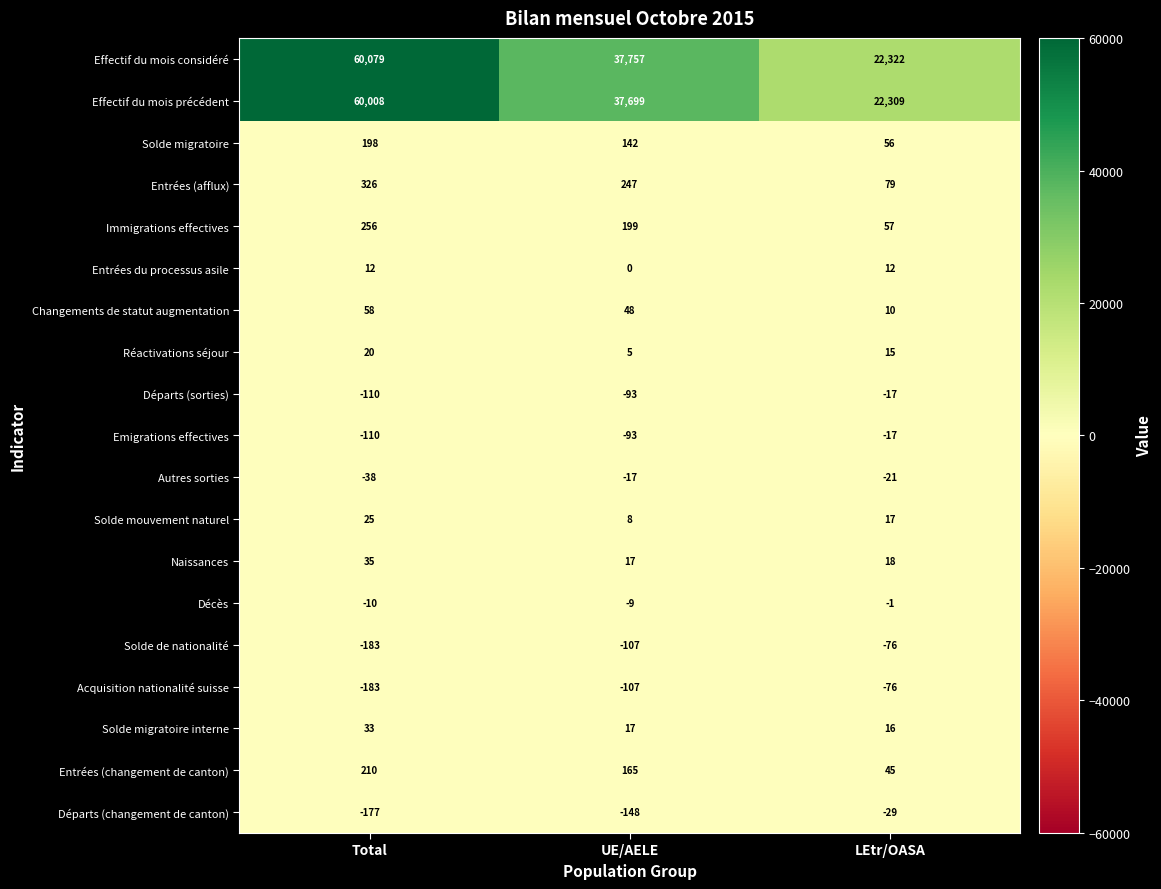

Rank the categories by Solde migratoire value from highest to lowest.

Total, UE/AELE, LEtr/OASA